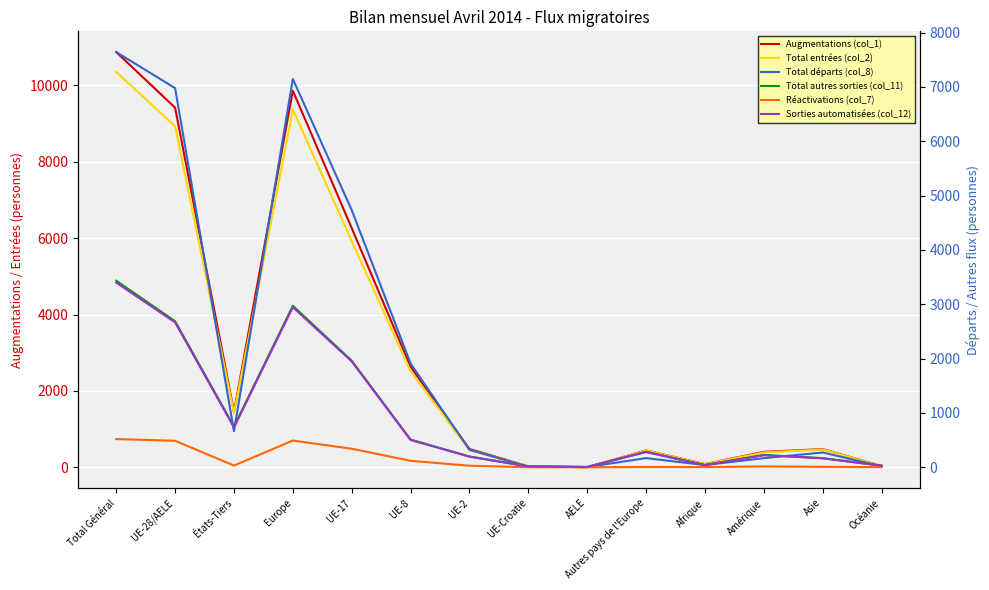

True or false: Sorties automatisées (col_12) and Réactivations (col_7) cross at least once.

False